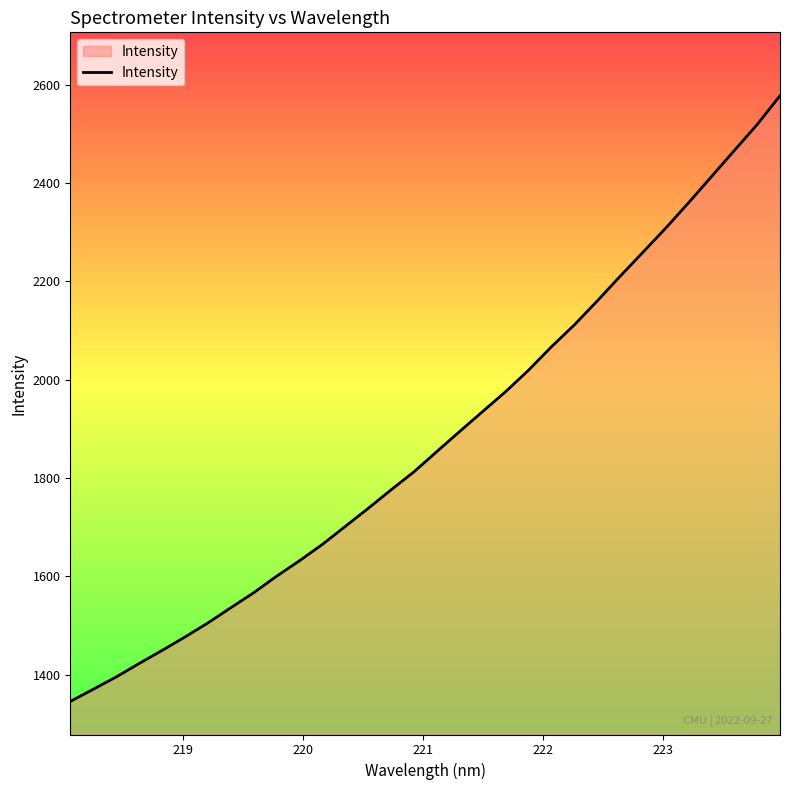

What is the difference between the maximum and minimum values?

1232.3